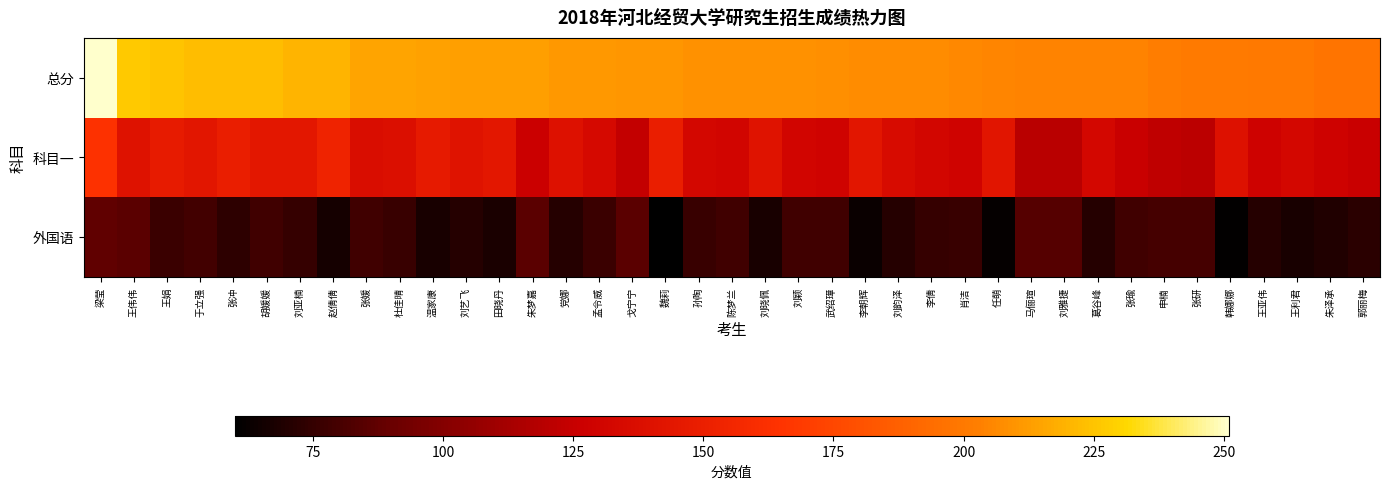

Which has a higher value, 刘韵泽 or 张瑜?

刘韵泽